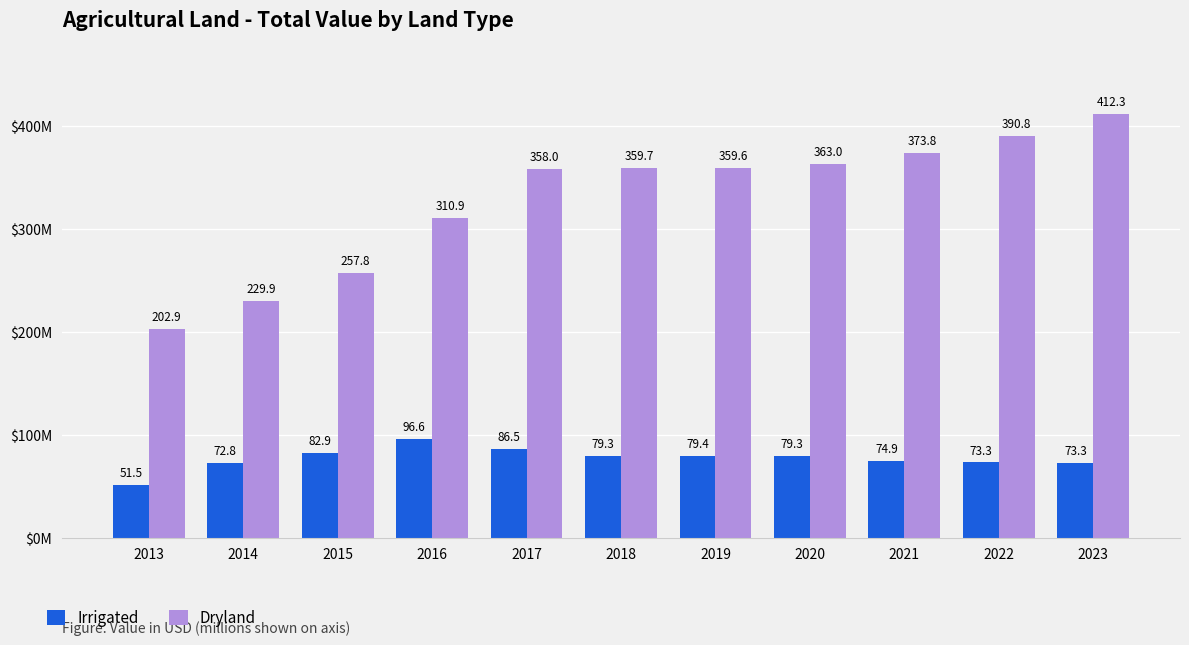

Does the chart contain any negative values?

No